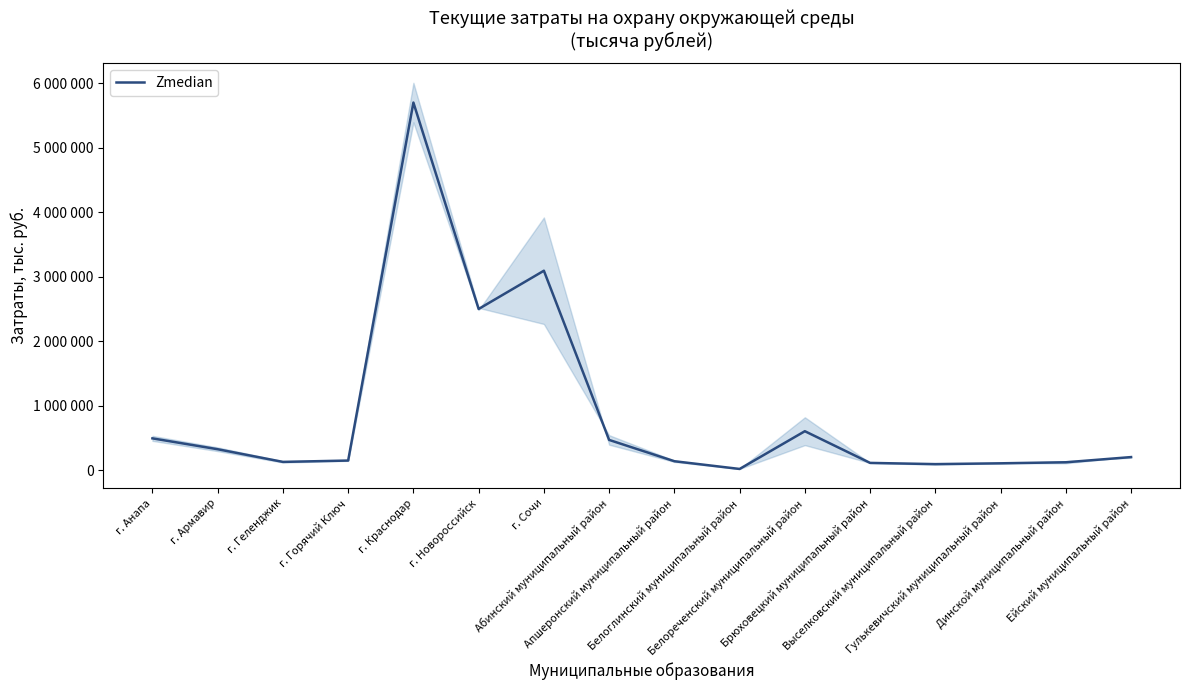

Approximately how many times larger is the value at Абинский муниципальный район compared to Выселковский муниципальный район?

5.0